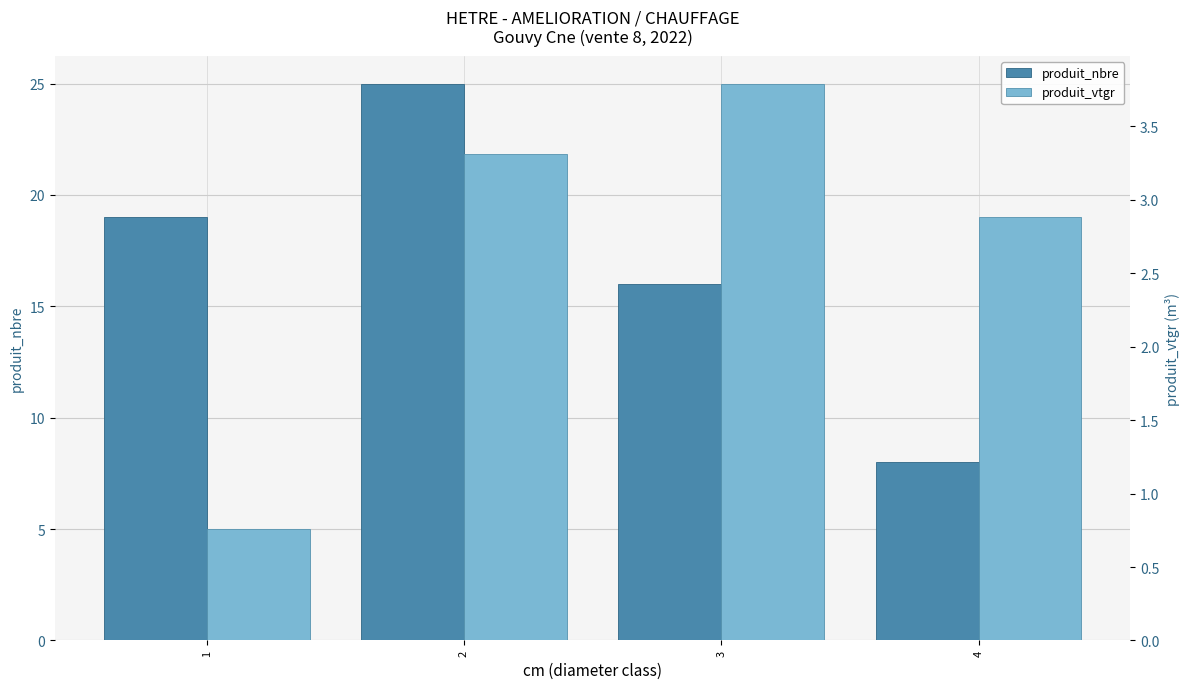

Reading left to right, extract all data points from this chart.

produit_nbre: 1=19.0	2=25.0	3=16.0	4=8.0
produit_vtgr: 1=0.8	2=3.3	3=3.8	4=2.9